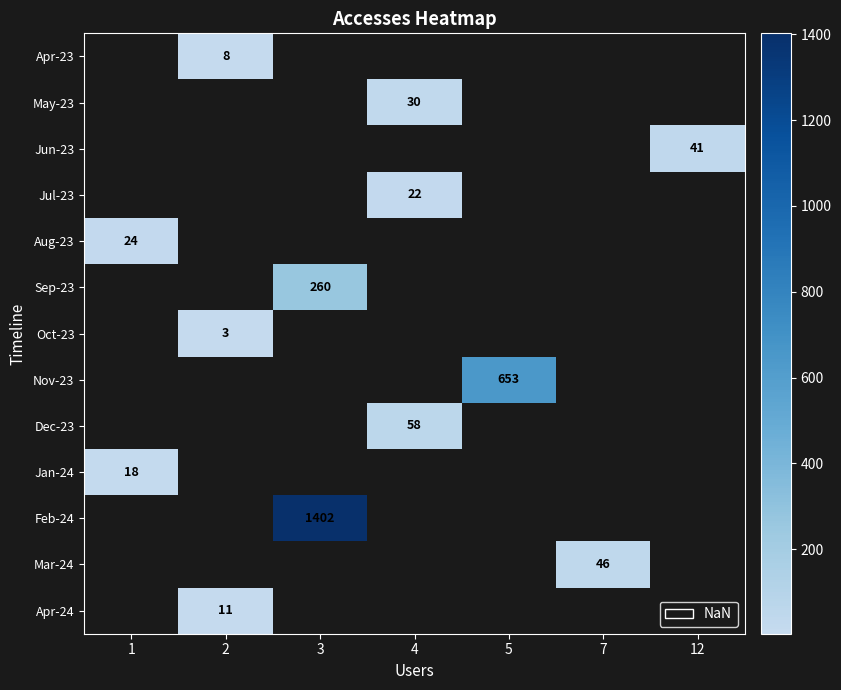

True or false: Mar-24 has a value of 27 at 7.

False